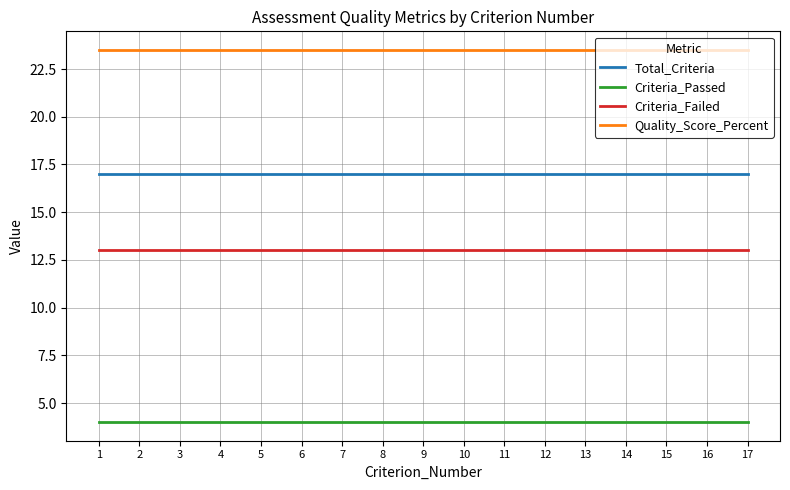

What is the minimum value shown in the chart?

4.0